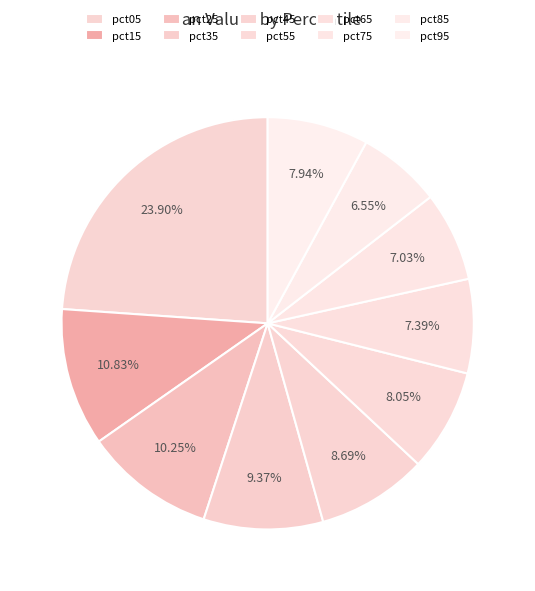

To the nearest percent, what is the average slice percentage?

10%